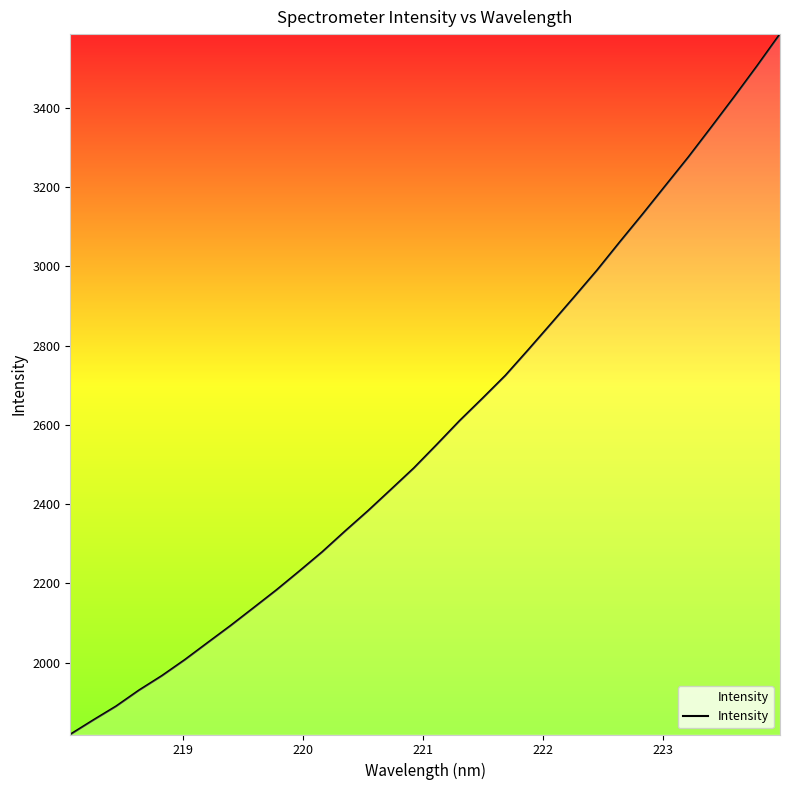

What is the difference between the maximum and minimum values?

1768.0